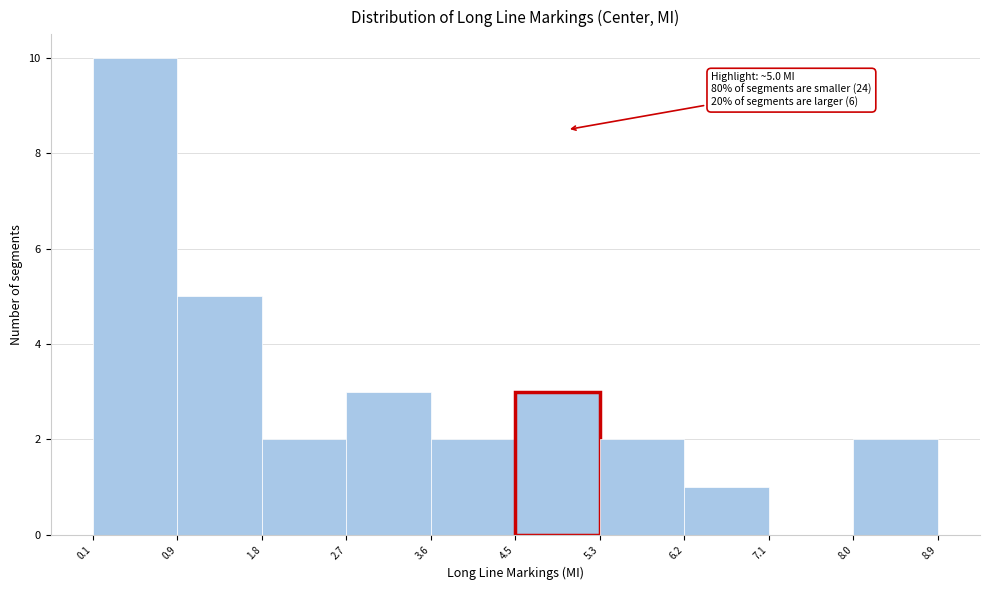

Which range on the x-axis has the tallest bar?

0.1 to 0.9